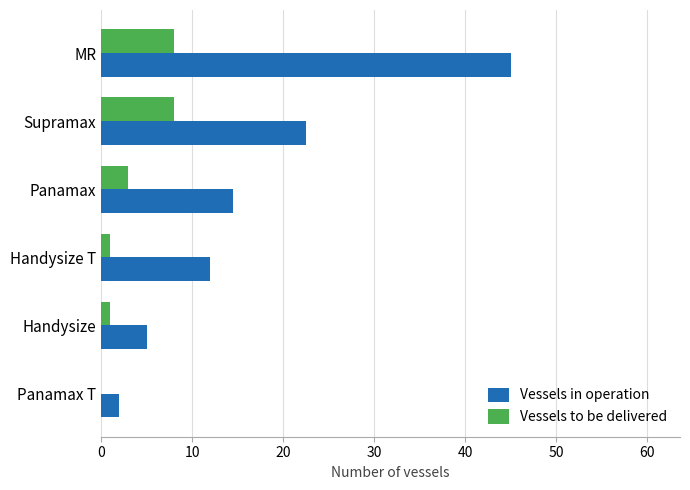

What are all the series names shown in the legend?

Vessels in operation, Vessels to be delivered